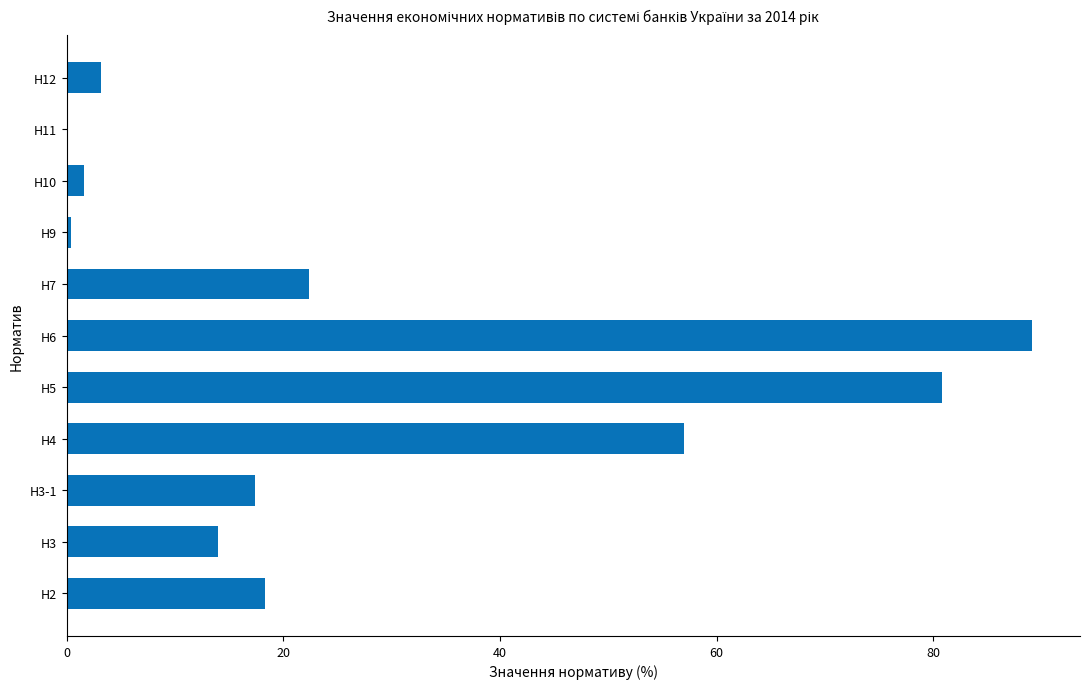

What is the sum of all values?

304.1